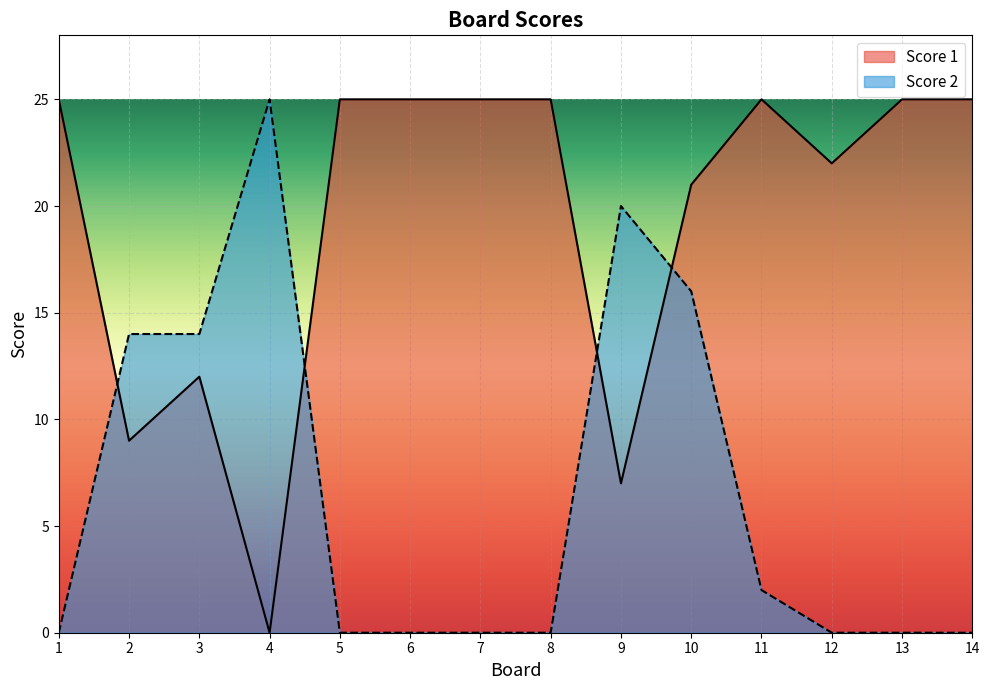

At which label does Score 2 reach its peak?

4